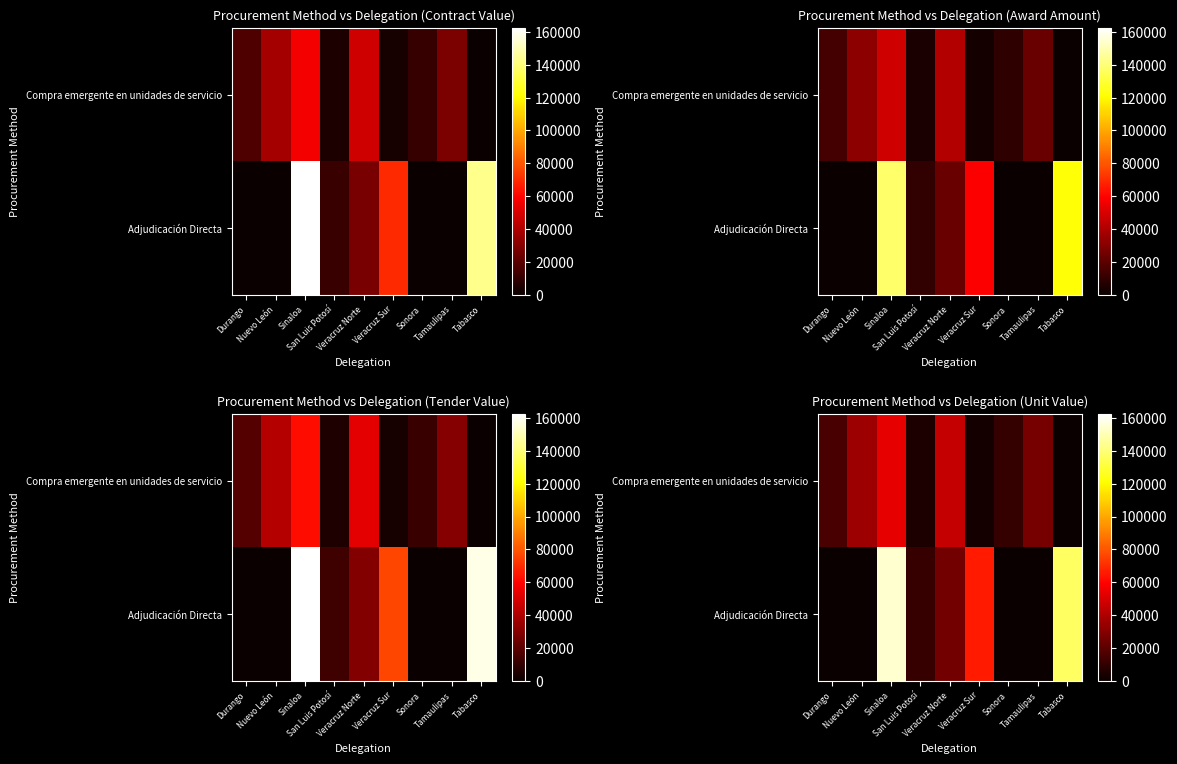

How many values in Adjudicación Directa are above zero?

5